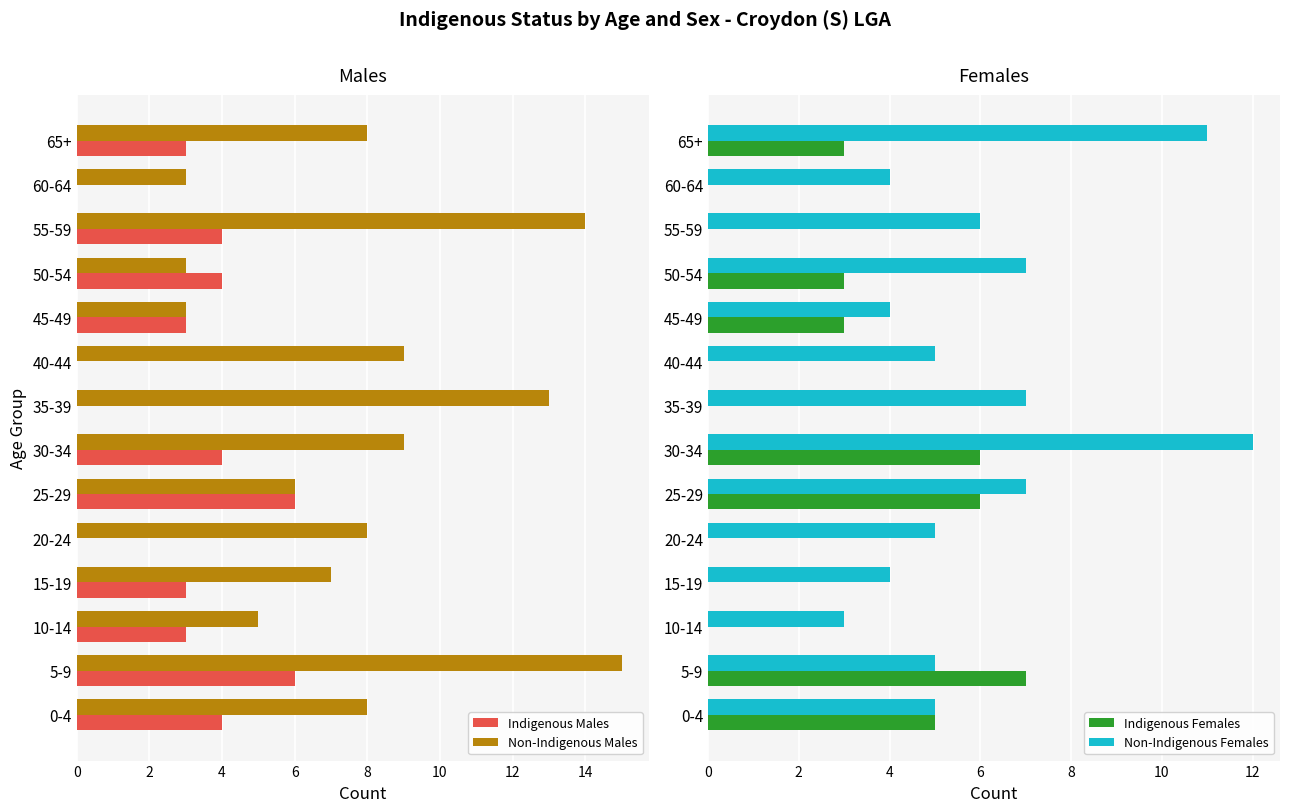

Rank the categories by Non-Indigenous Females value from highest to lowest.

12, 13, 10, 14, 10, 11, 0, 2, 8, 16, 6, 9, 12, 4